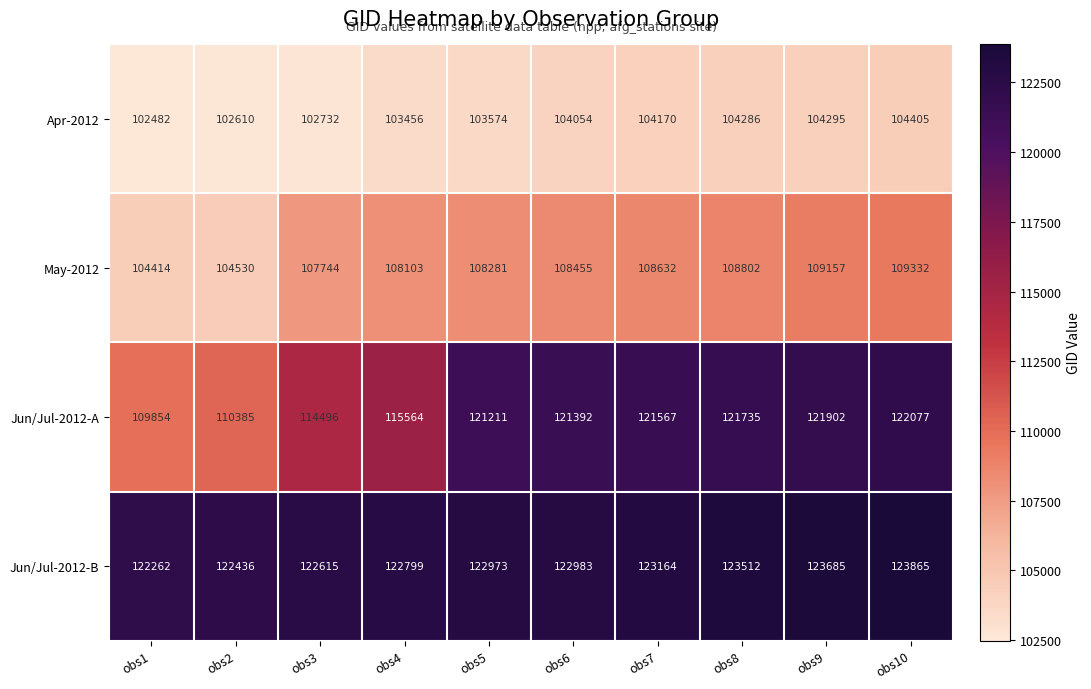

At obs10, list the series in order from smallest to largest.

Apr-2012, May-2012, Jun/Jul-2012-A, Jun/Jul-2012-B